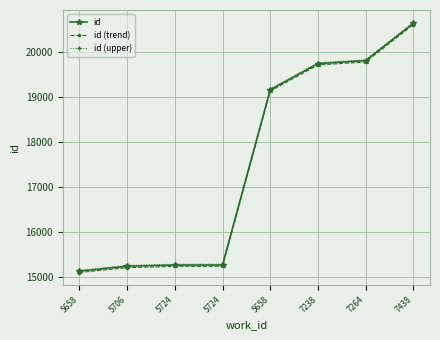

What is the spread (max minus min) of values at 5724?

50